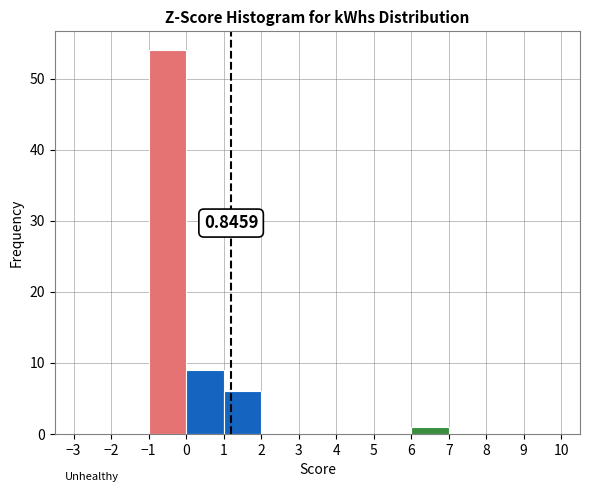

Which range on the x-axis has the tallest bar?

-1 to 0